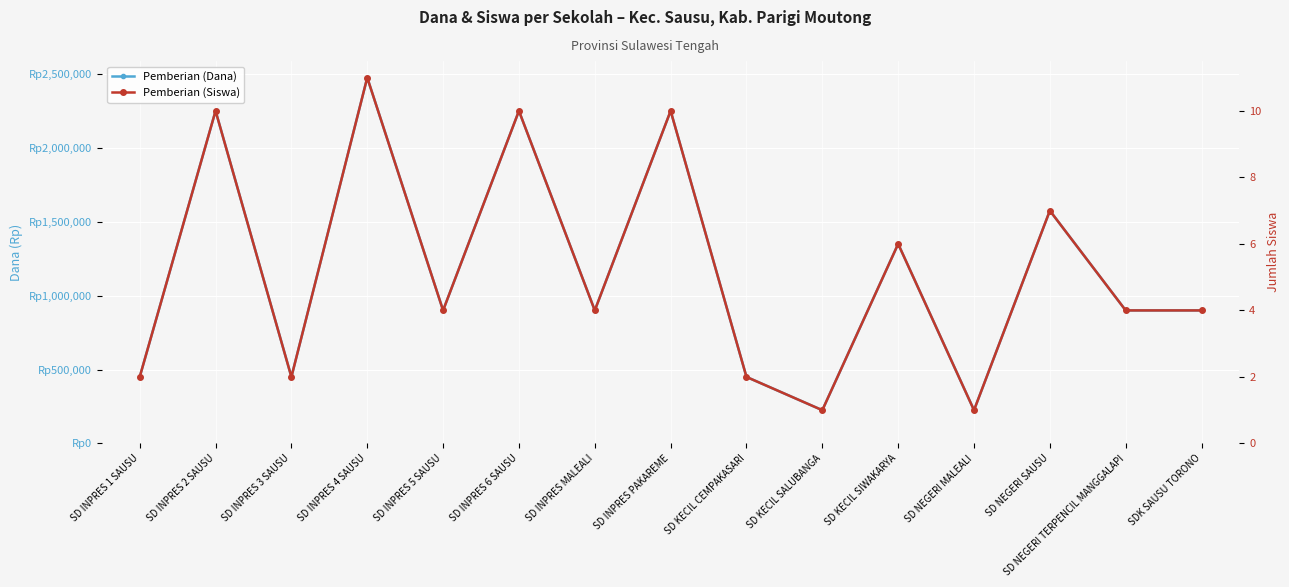

True or false: Pemberian (Dana) has a value of 2250000 at SD INPRES 2 SAUSU.

True